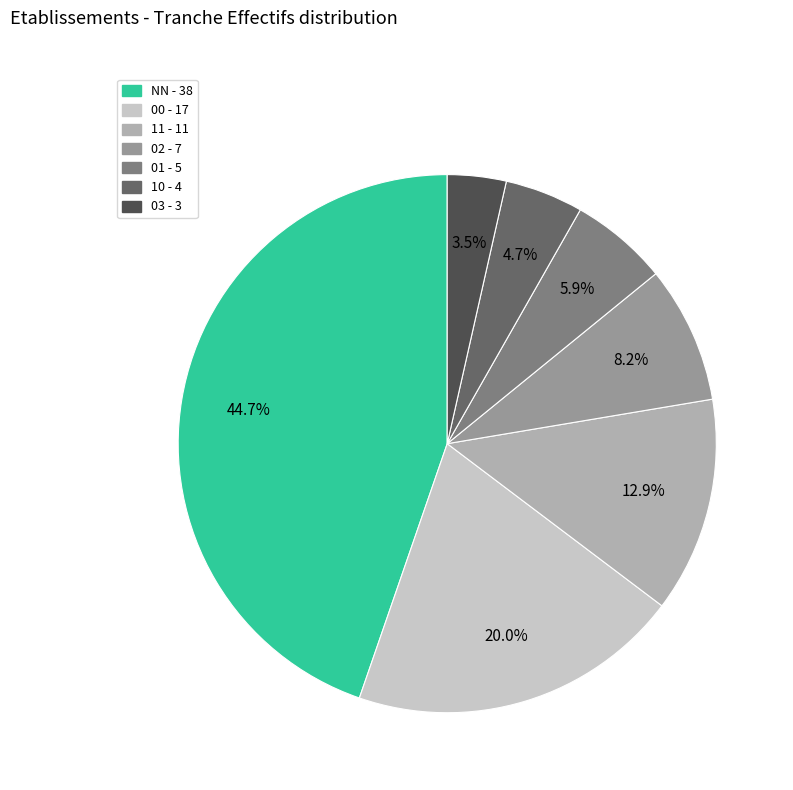

Count the number of slices in the pie.

7